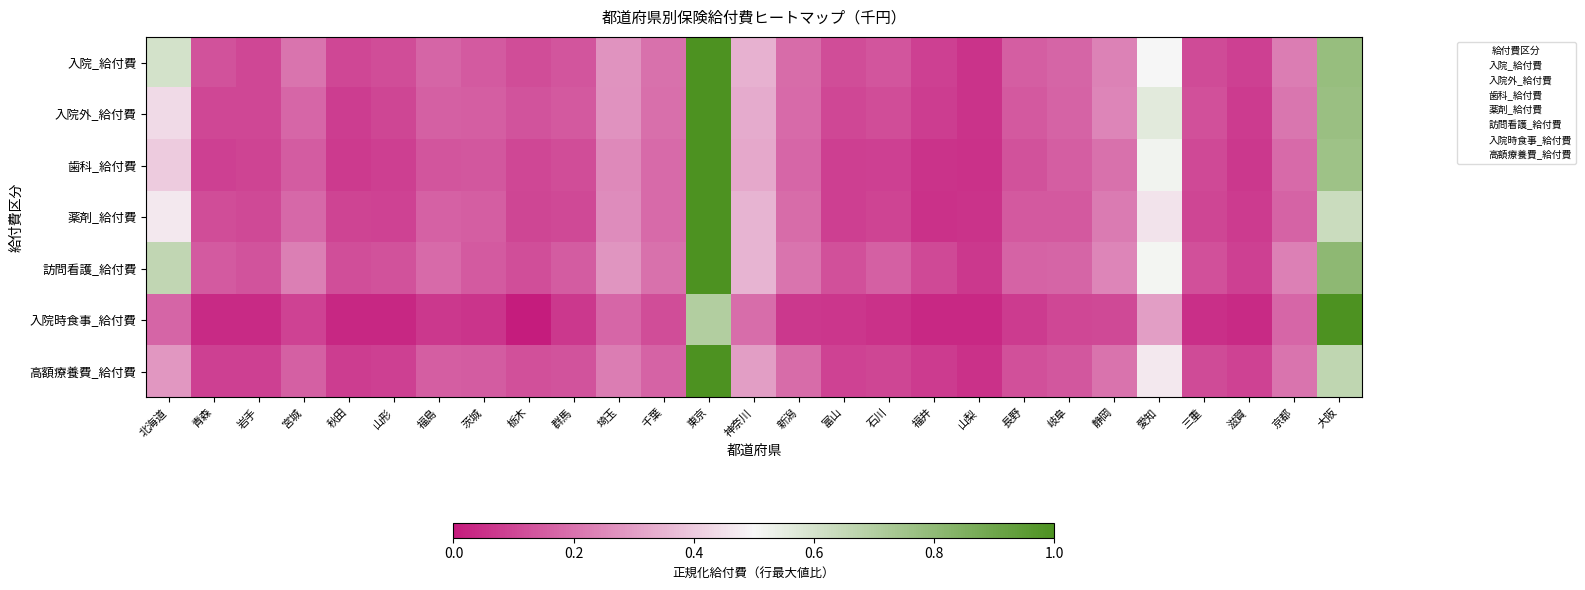

What is the spread (max minus min) of values at 長野?

0.1